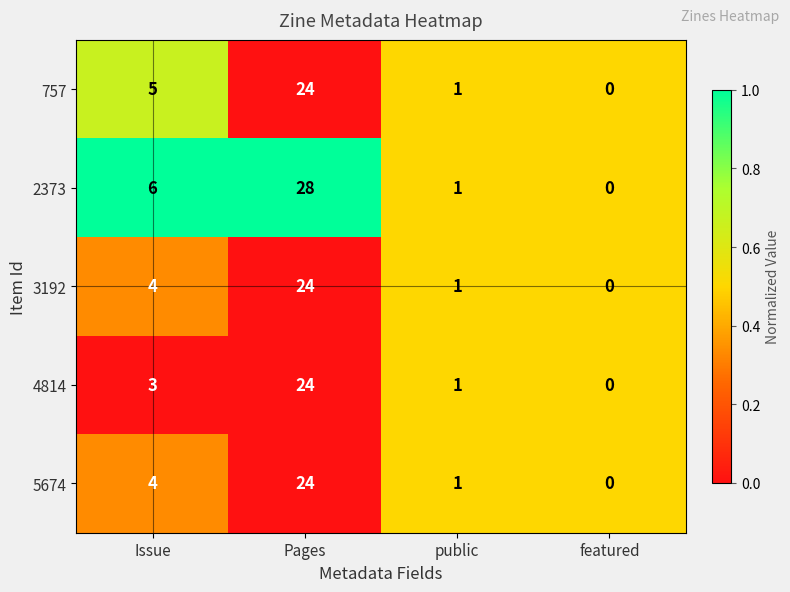

Reading right to left, transcribe all the data shown in this chart.

757: featured=0	public=1	Pages=24	Issue=5
2373: featured=0	public=1	Pages=28	Issue=6
3192: featured=0	public=1	Pages=24	Issue=4
4814: featured=0	public=1	Pages=24	Issue=3
5674: featured=0	public=1	Pages=24	Issue=4